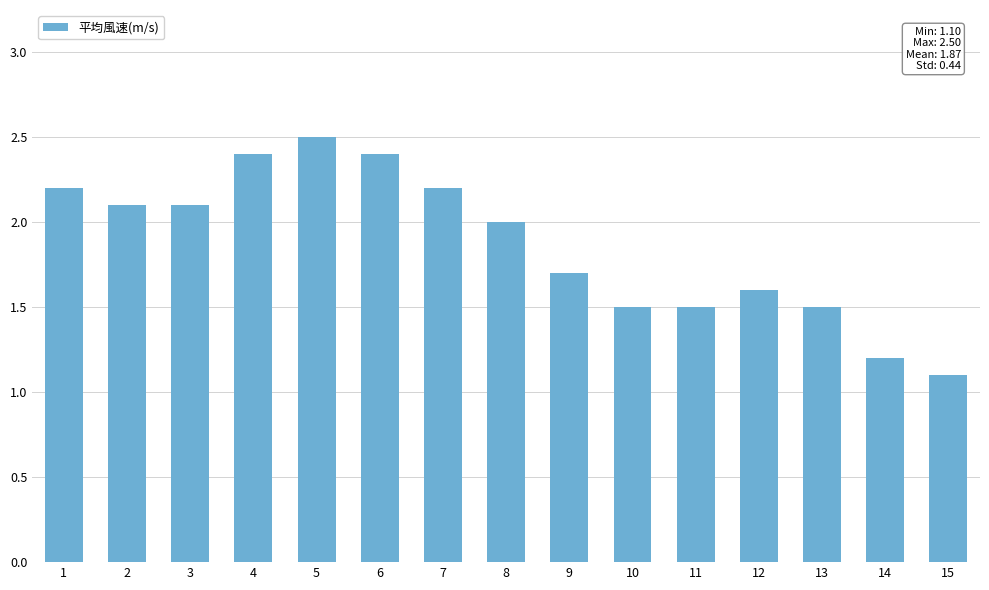

True or false: the data shows 1.0 at 9.

False